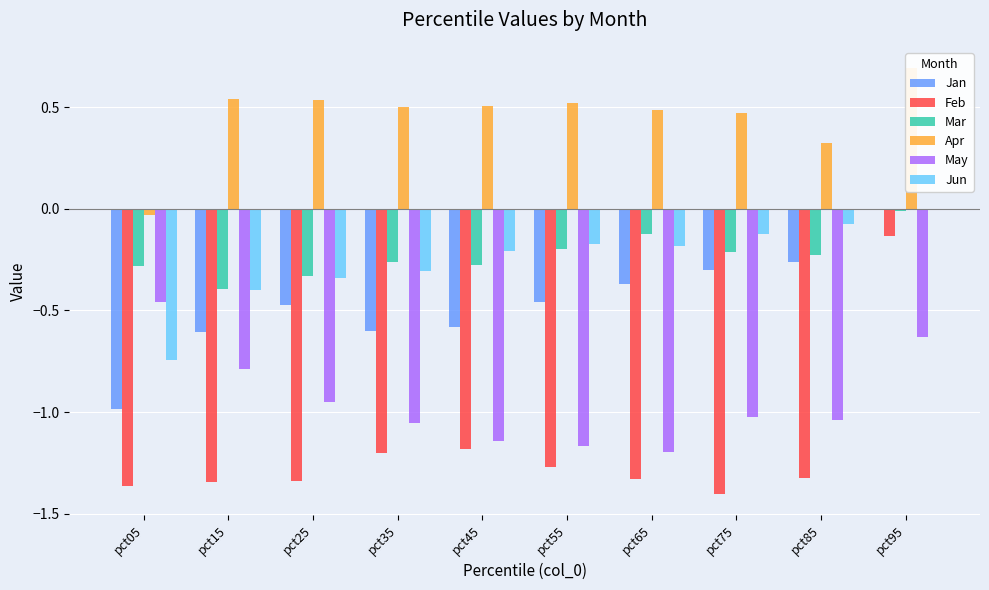

What is the value of the May bar at the 5th from the left?

-1.1